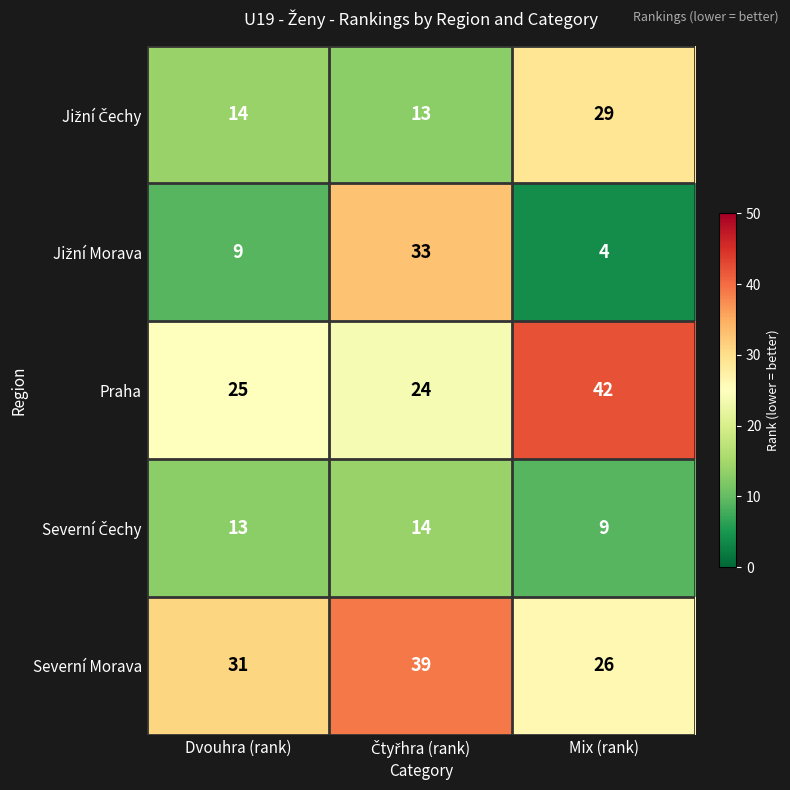

What is the minimum value shown in the chart?

4